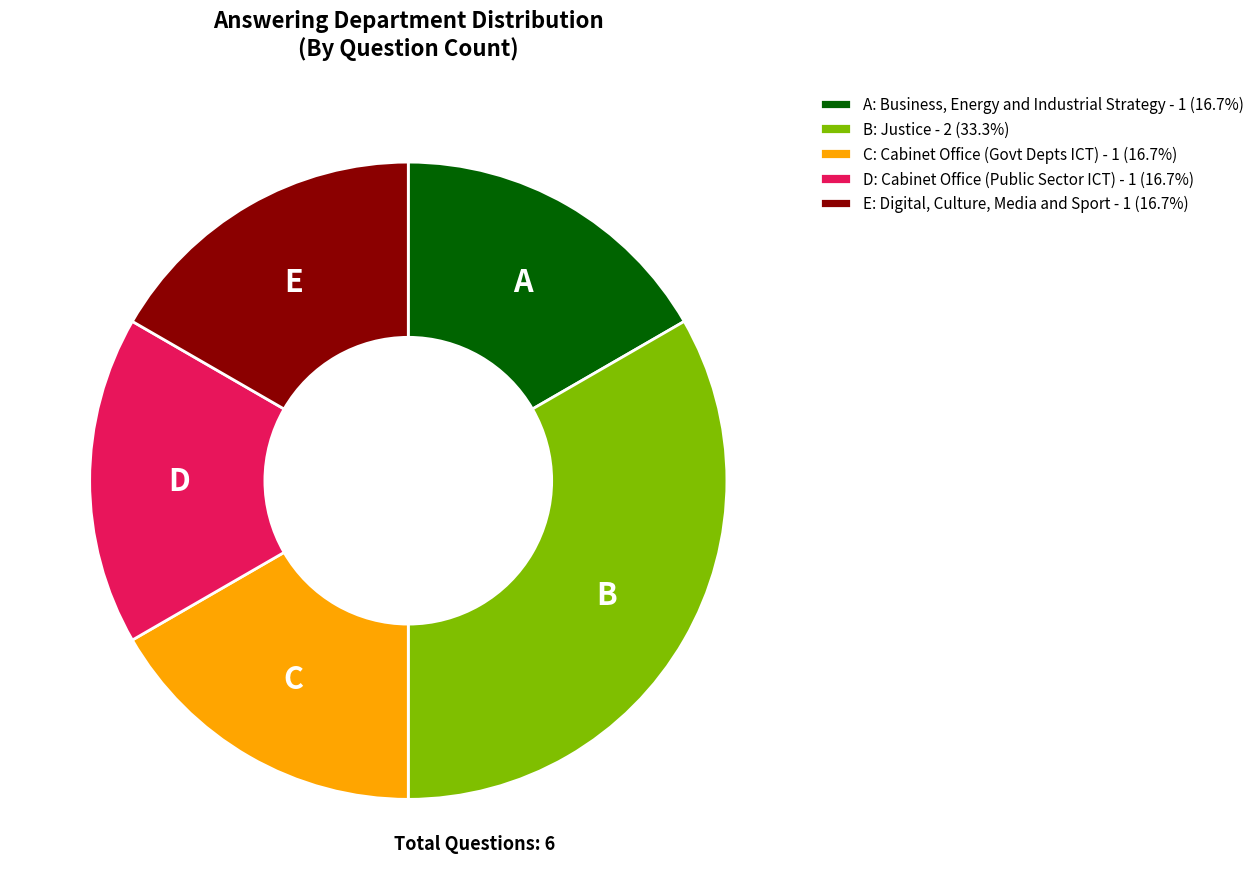

Does E: Digital, Culture, Media and Sport - 1 (16.7%) account for over 50% of the chart?

No